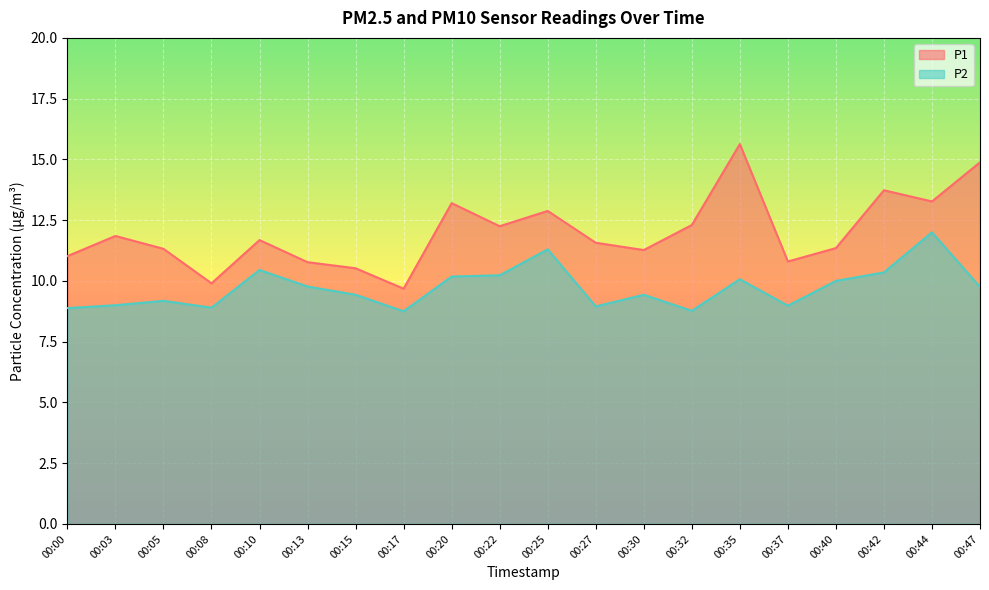

What is the difference between the P2 values at 00:37 and 00:32?

0.2